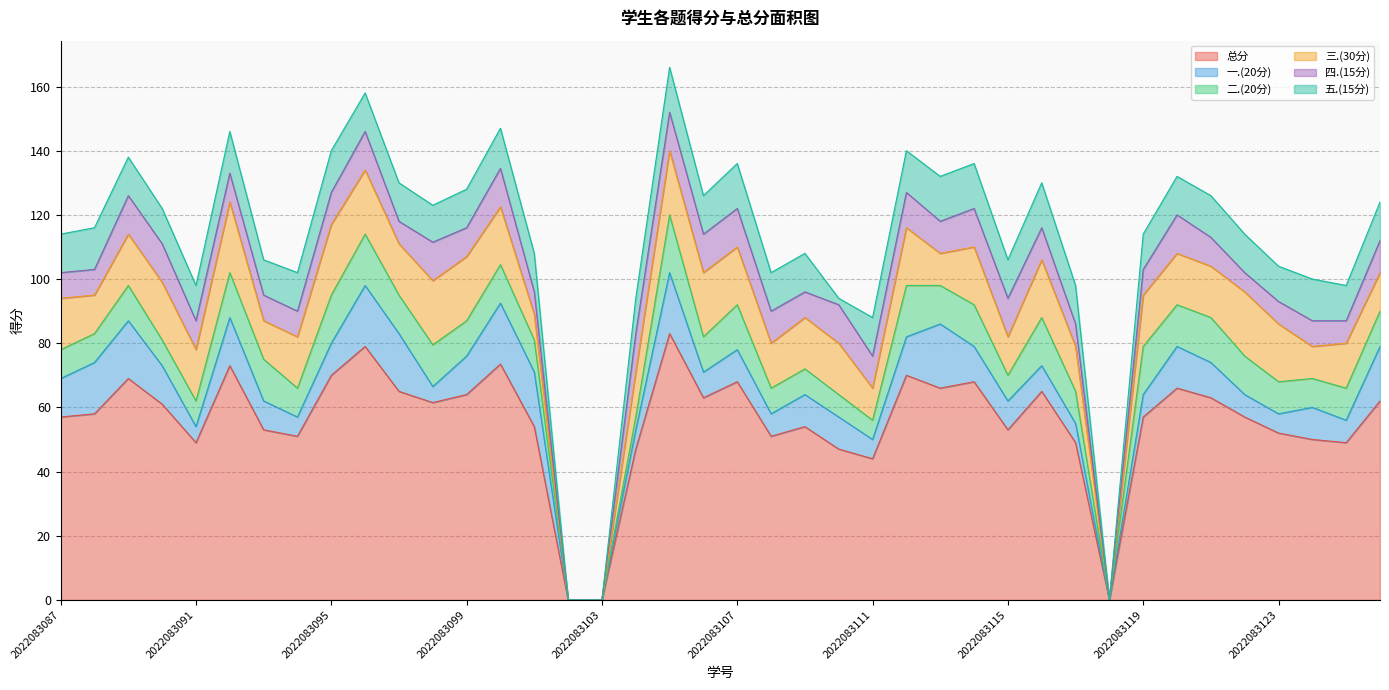

At which label does 三.(30分) reach its minimum?

2022083102